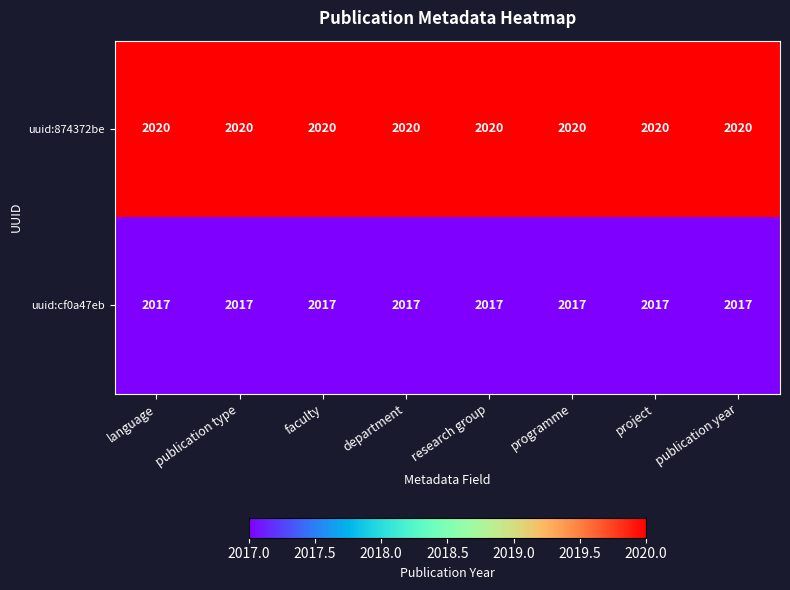

What is the total value across all series at programme?

4037